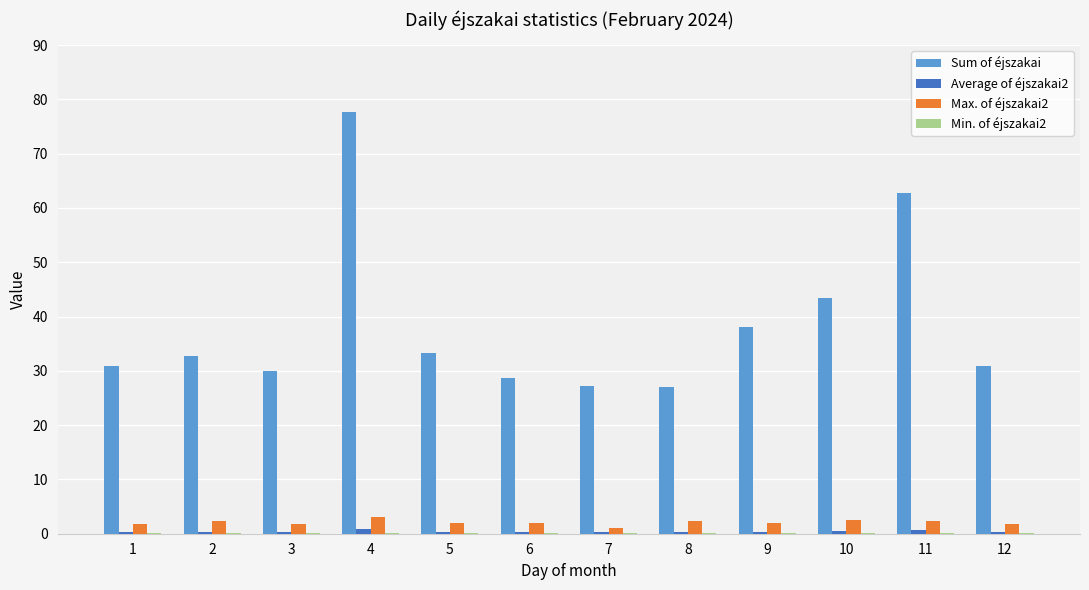

Which series has the largest total across all categories?

Sum of éjszakai